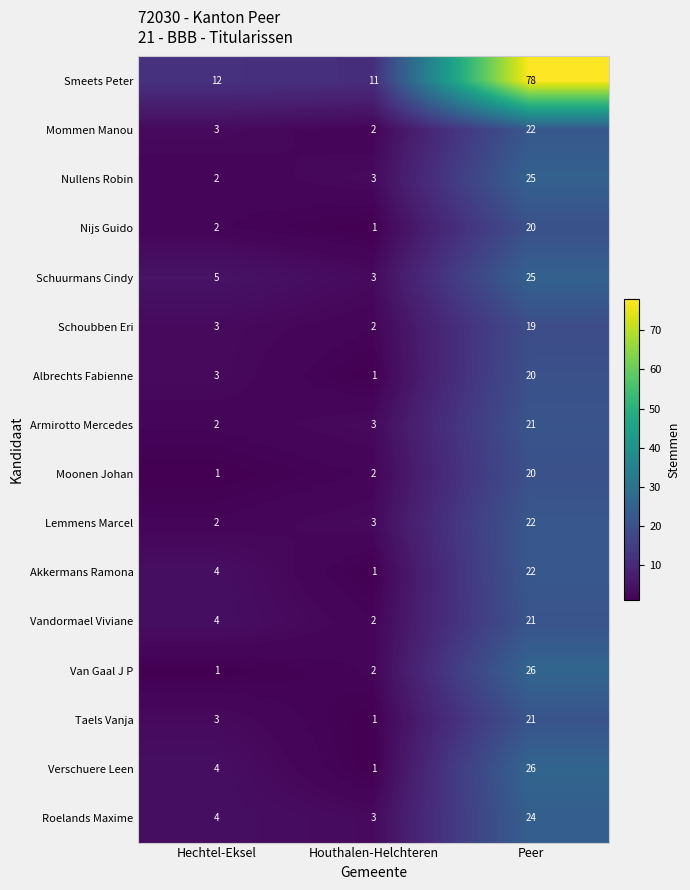

Where is Taels Vanja nearest to the value 11?

Hechtel-Eksel